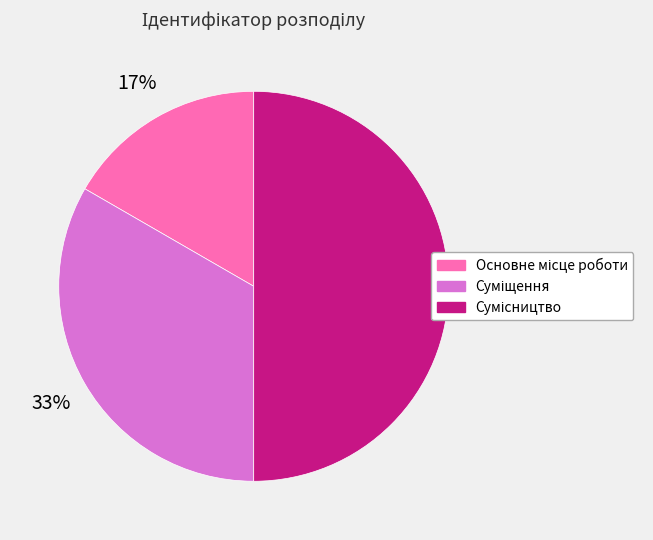

How many slices are in this pie chart?

3